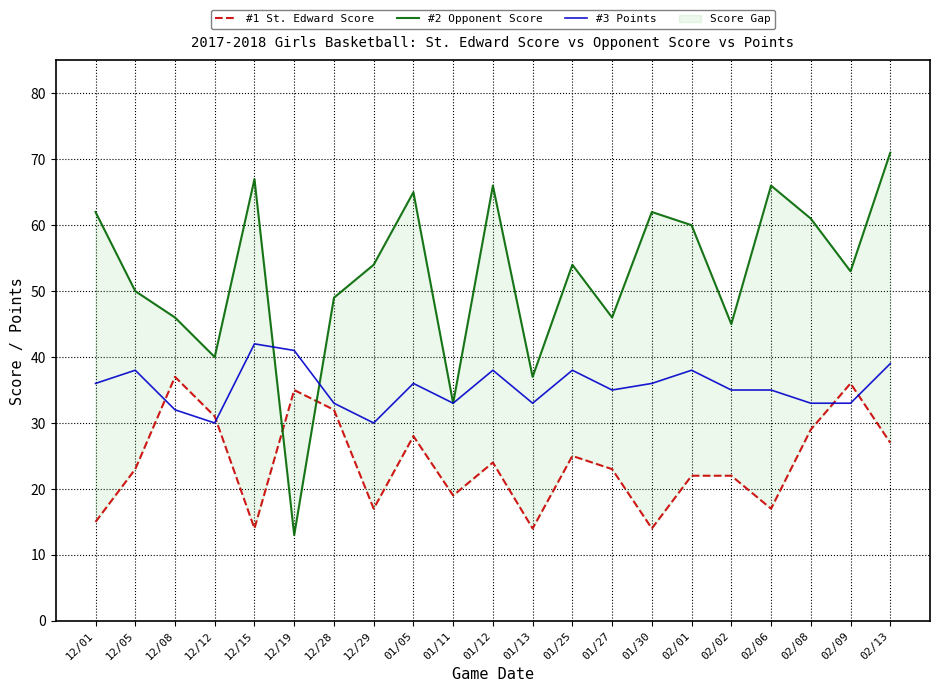

What is the difference between the #3 Points values at 12/19 and 01/27?

6